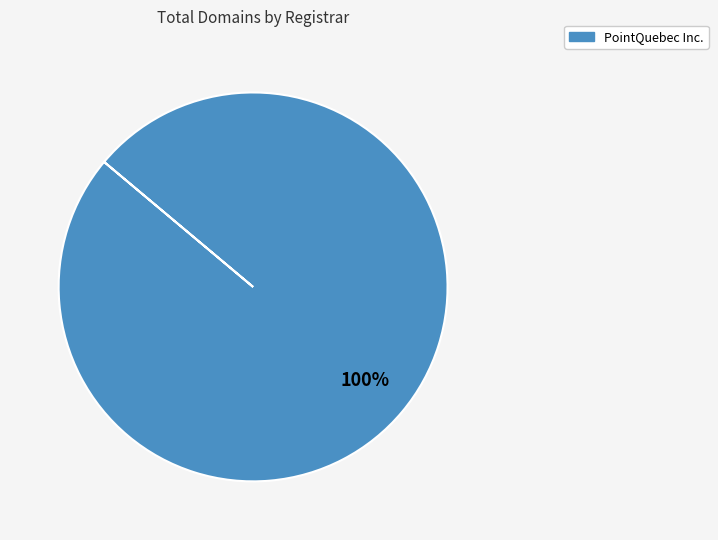

Is there a majority slice in this chart?

Yes